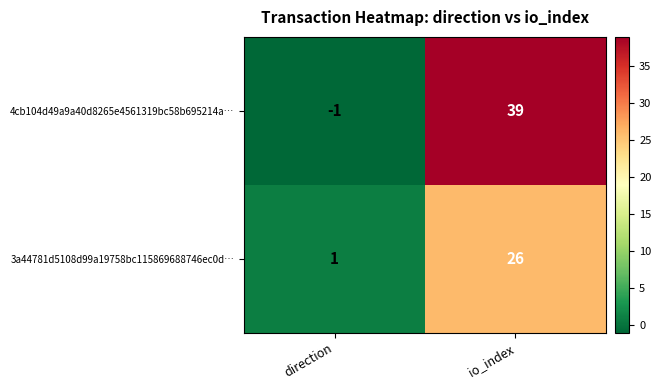

True or false: 4cb104d49a9a40d8265e4561319bc58b695214a… has a value of 16 at io_index.

False